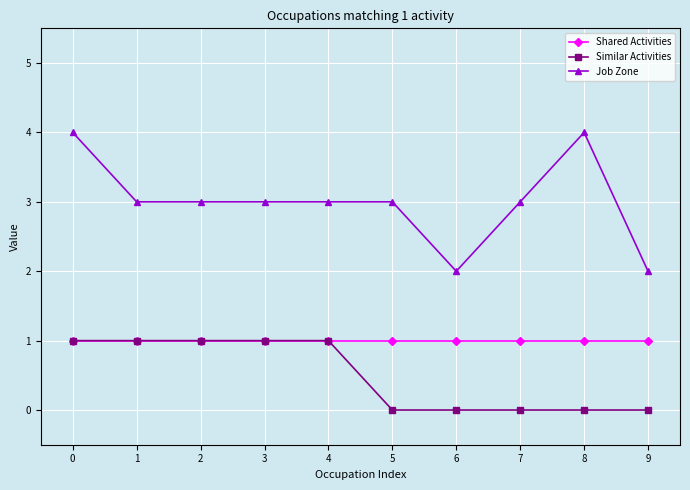

Is the value of Job Zone at 1 greater than the value of Shared Activities at 7?

Yes